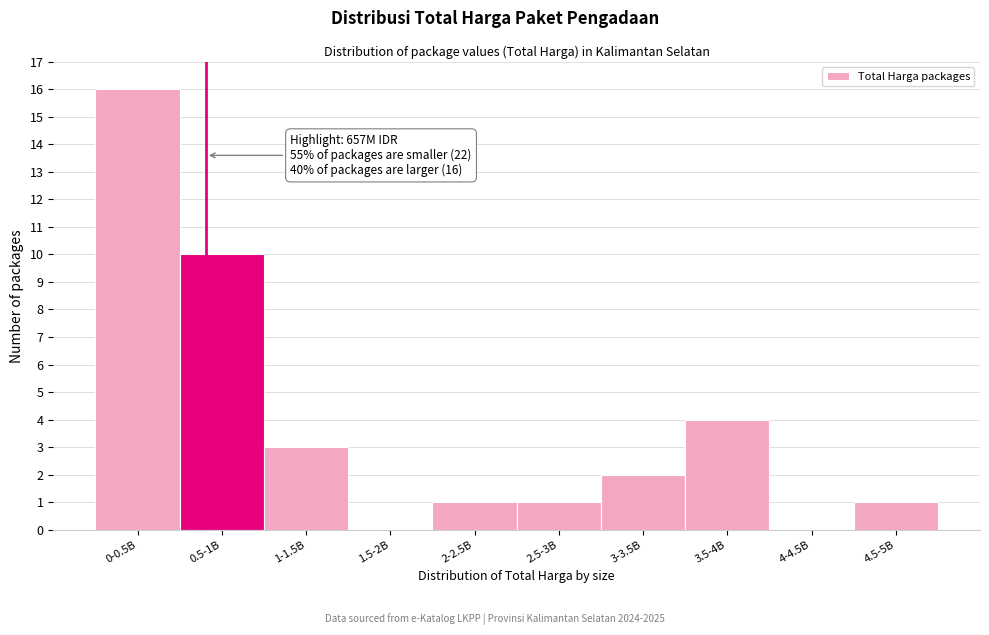

Reading left to right, what are all the values shown in this chart?

0-0.5B=16	0.5-1B=10	1-1.5B=3	1.5-2B=0	2-2.5B=1	2.5-3B=1	3-3.5B=2	3.5-4B=4	4-4.5B=0	4.5-5B=1